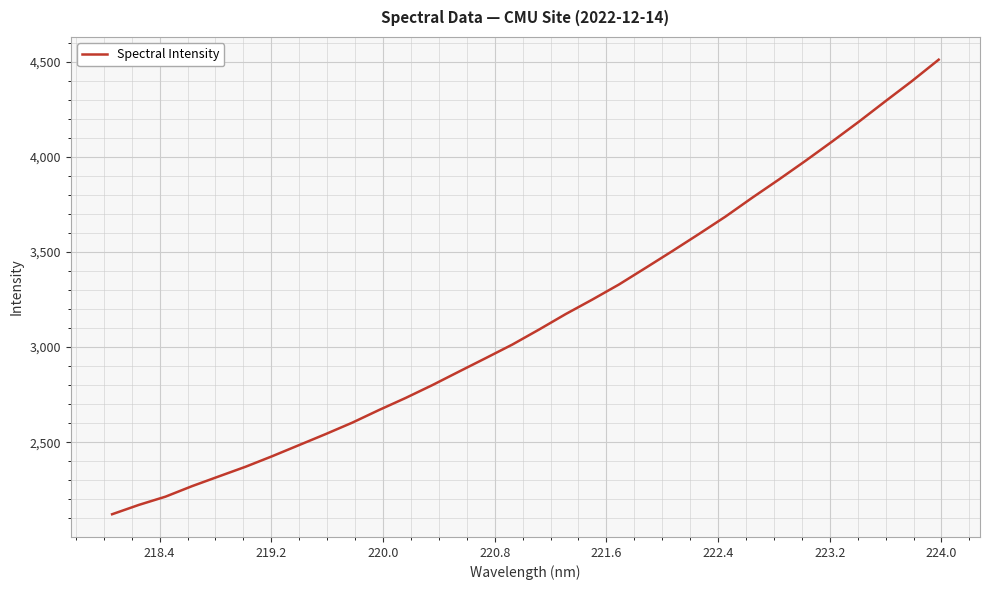

Reading left to right, extract all data points from this chart.

2121.3	2170.3	2213.7	2269.2	2320.3	2370.9	2426.4	2484.5	2542.5	2602.7	2669.0	2732.5	2799.9	2871.1	2941.6	3013.0	3091.8	3173.1	3249.5	3328.7	3416.0	3504.1	3594.1	3685.9	3784.7	3880.3	3978.7	4080.1	4183.9	4291.8	4398.2	4510.2